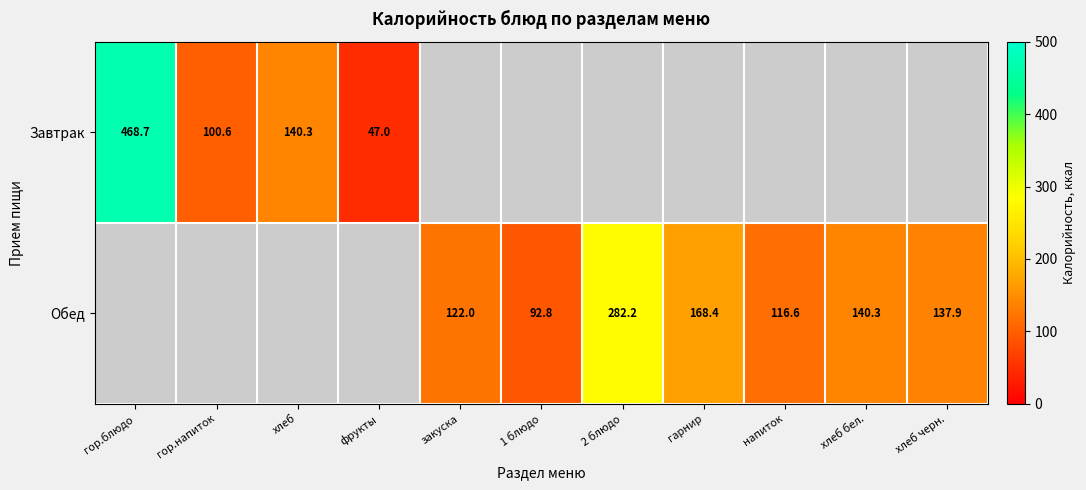

Which label corresponds to the smallest value in the chart?

фрукты